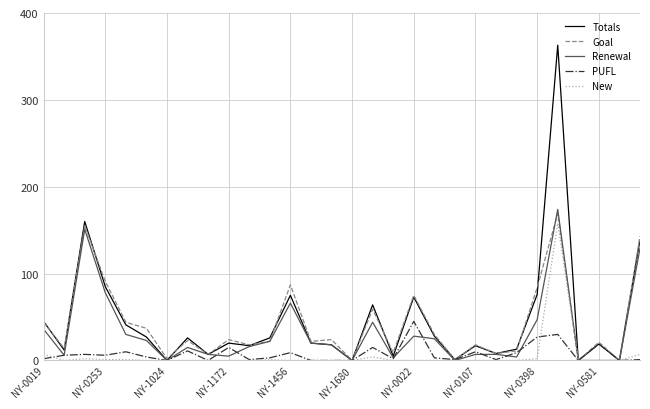

Which series has the widest spread of values?

Totals